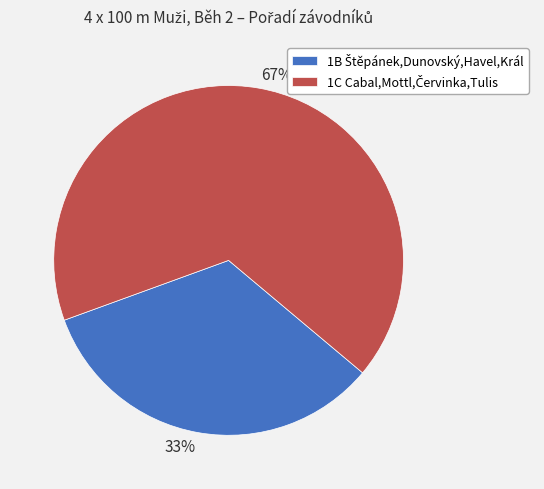

Does 33% account for over 50% of the chart?

No